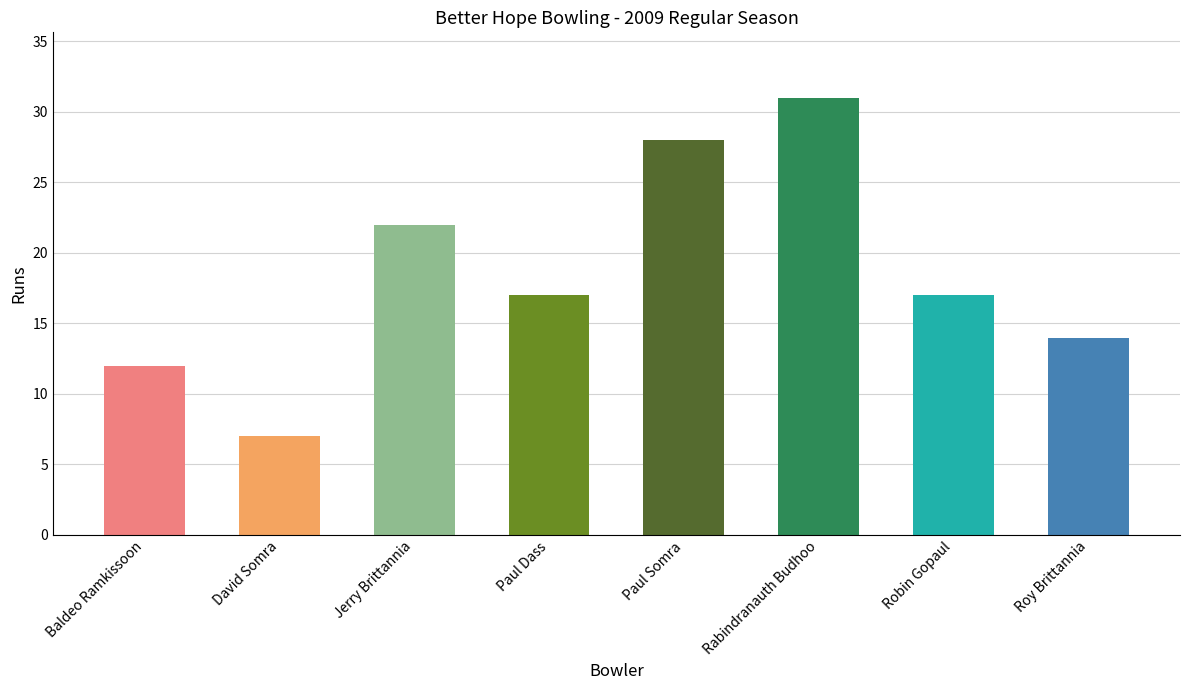

Which category has the lowest value across all series?

David Somra